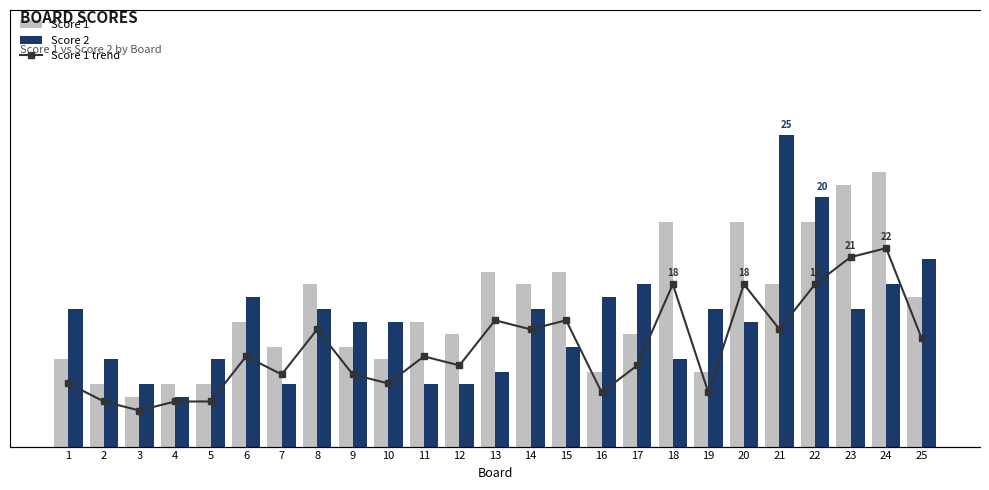

Which has a higher value, 14 or 4?

14